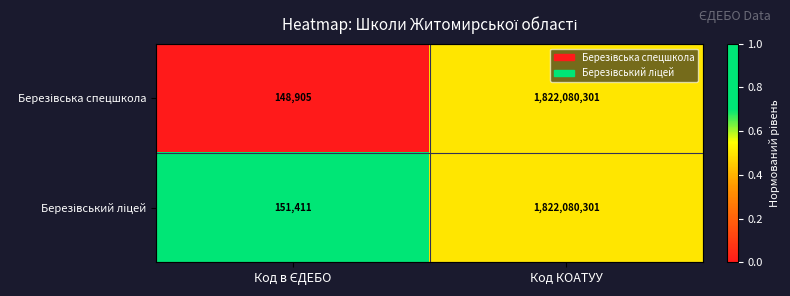

At which category is the sum across all series the highest?

Код КОАТУУ